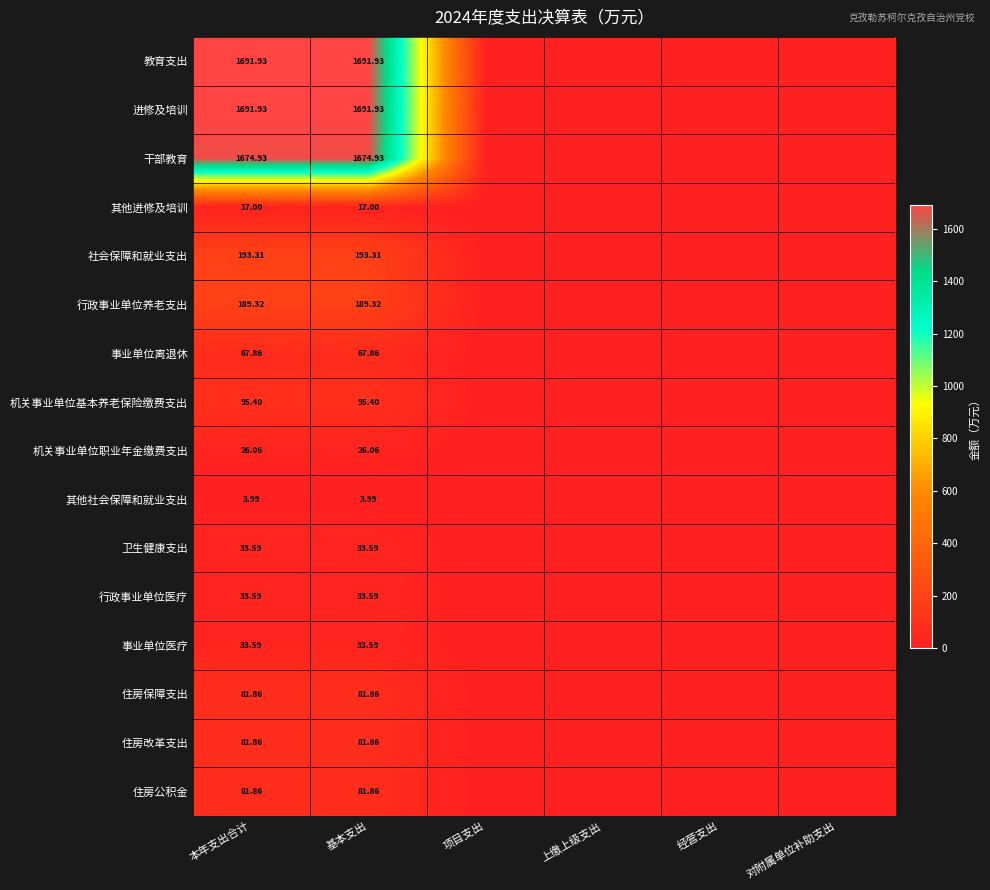

At which label does 机关事业单位职业年金缴费支出 reach its peak?

本年支出合计